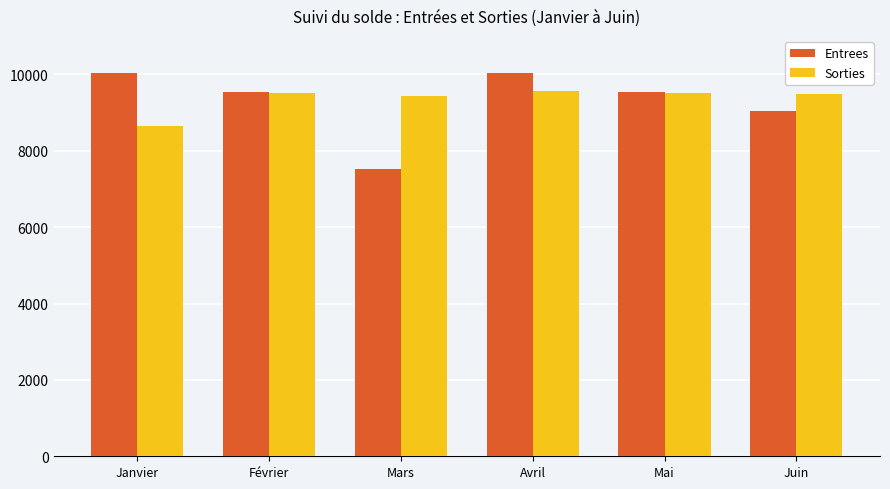

True or false: Entrees has a value of 3148.2 at Mars.

False